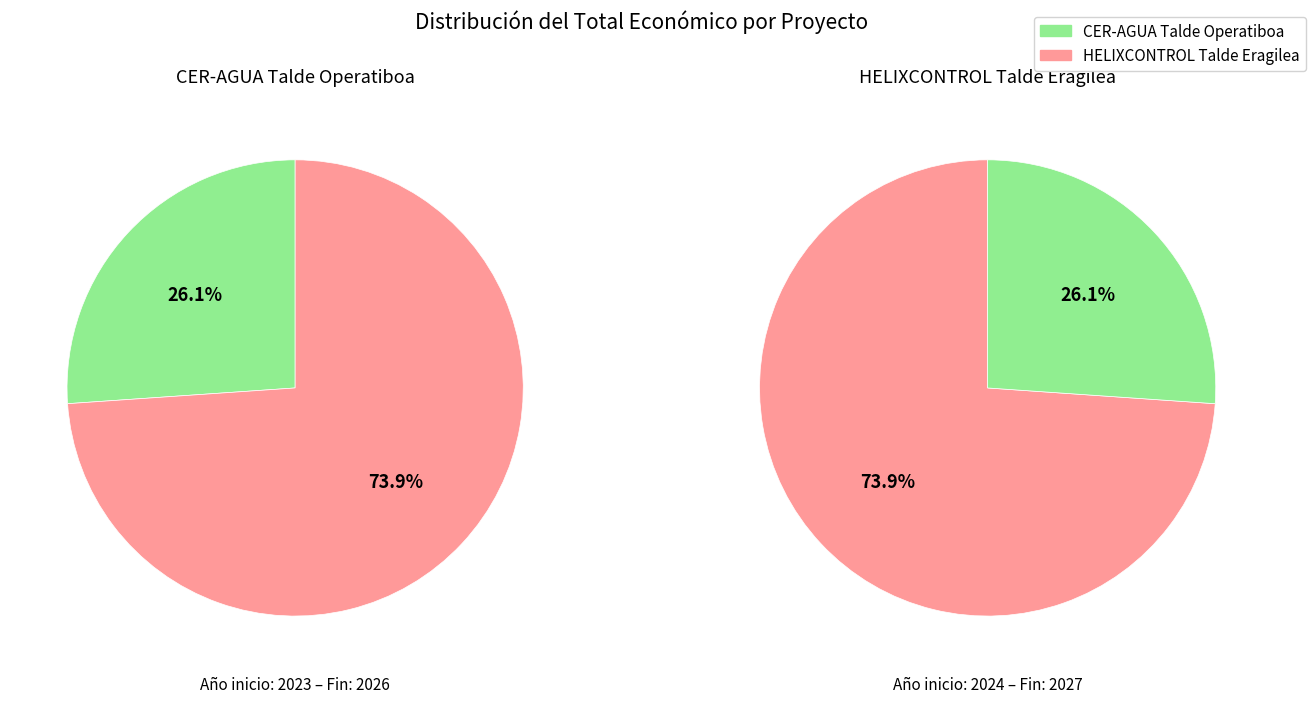

The CER-AGUA Talde Operatiboa slice represents 26% of the pie. True or false?

True